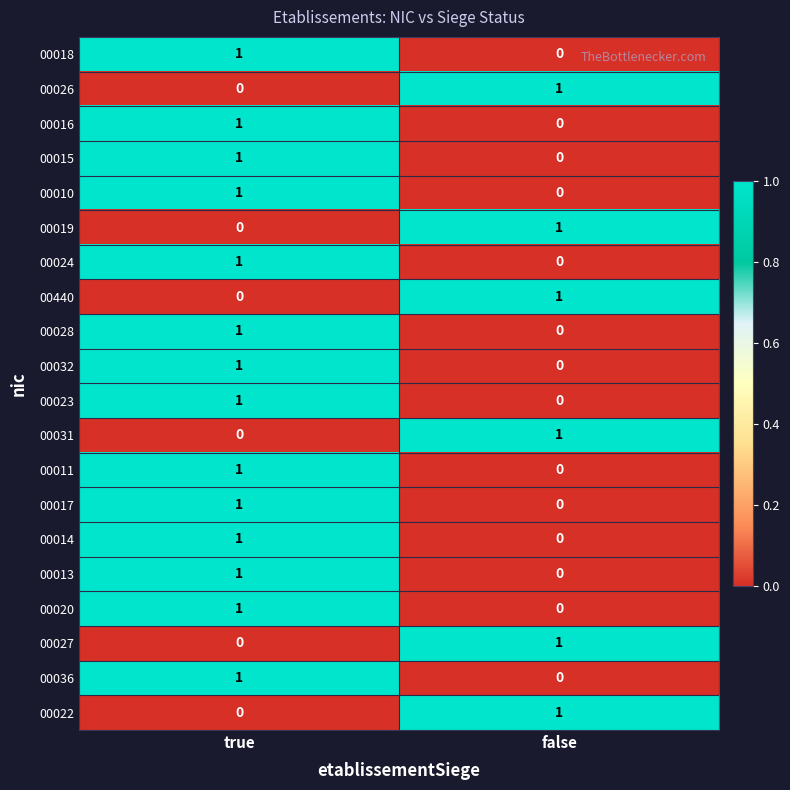

True or false: 00018 has a value of 2 at true.

False